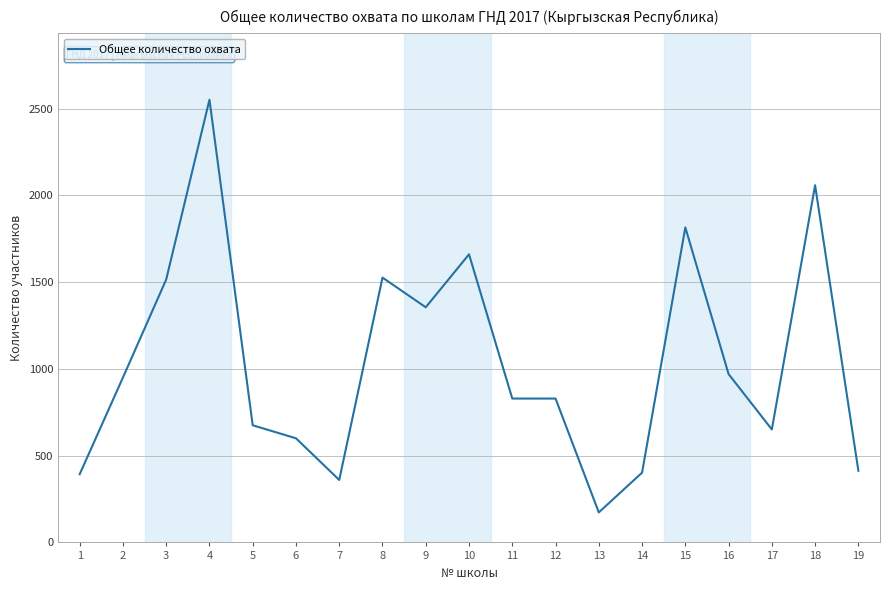

Where is the data nearest to the value 1362?

9